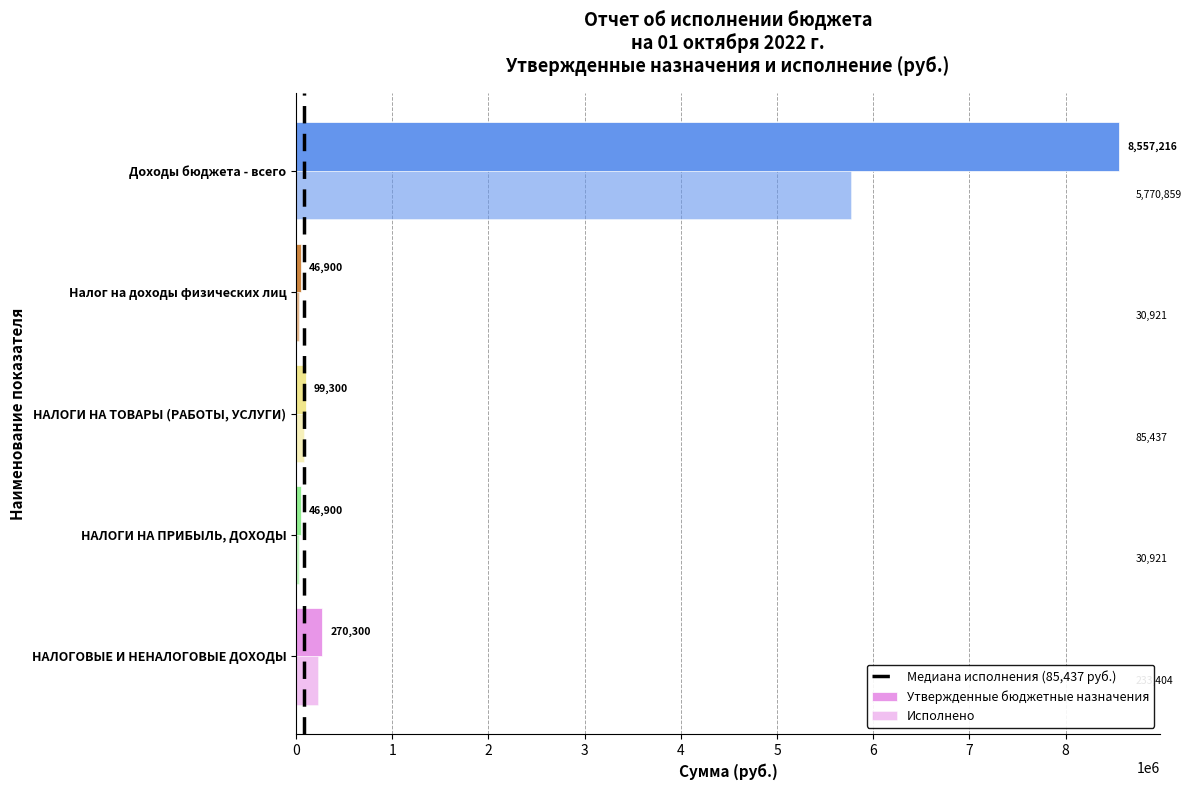

At НАЛОГИ НА ТОВАРЫ (РАБОТЫ, УСЛУГИ), list the series in order from smallest to largest.

Исполнено, Утвержденные бюджетные назначения